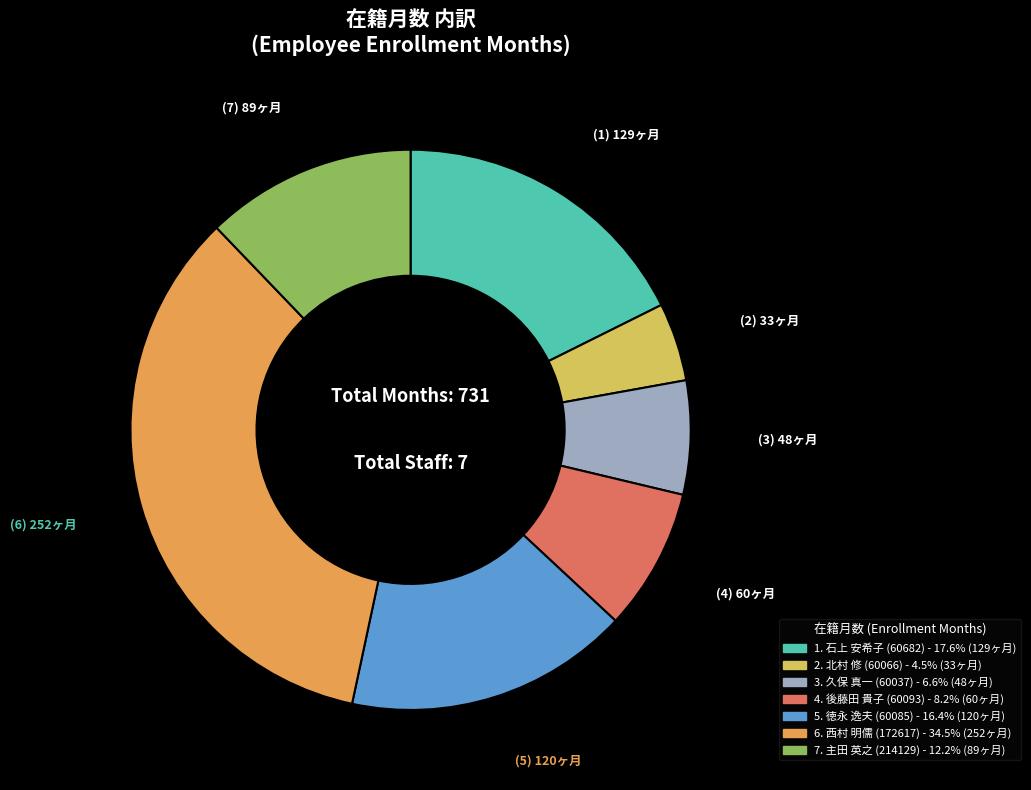

Does any single category account for the majority?

No